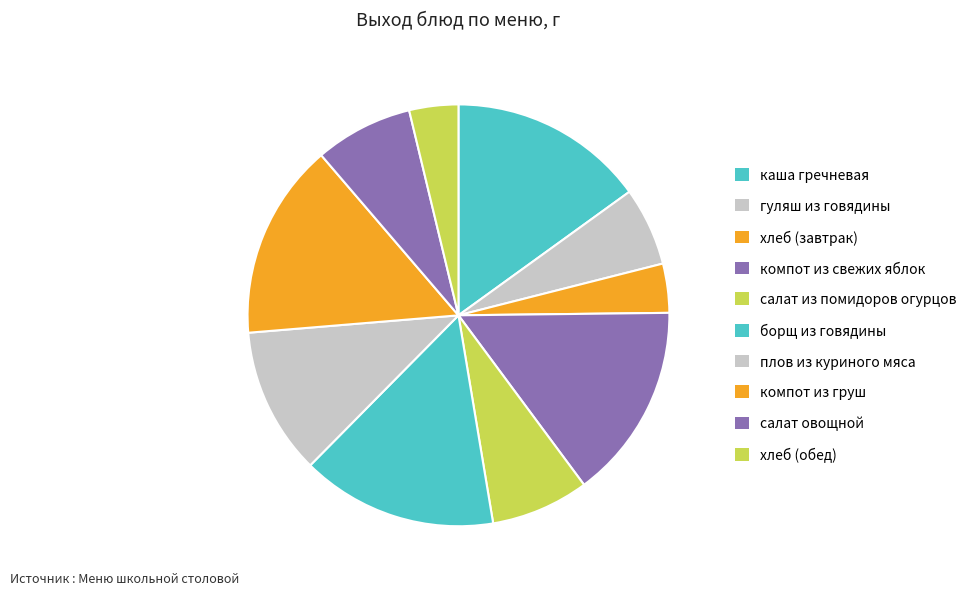

What is the ratio of the value at каша гречневая to the value at борщ из говядины?

1.0